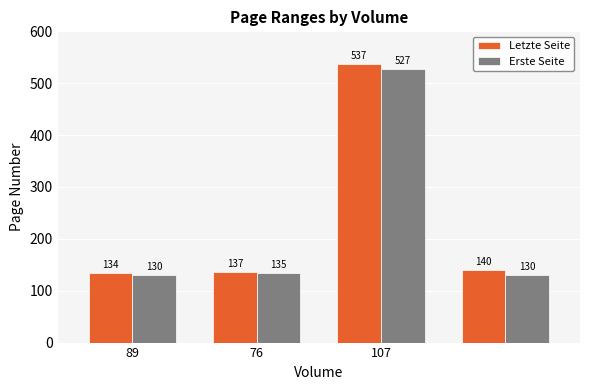

Which series has the largest range (max minus min)?

Letzte Seite